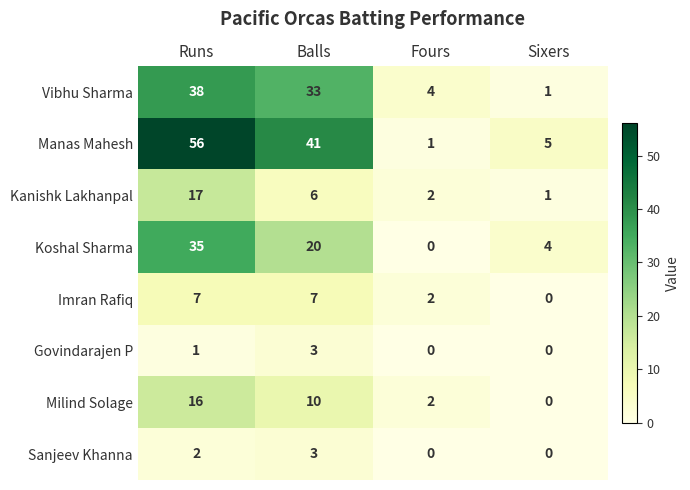

Is it true that Imran Rafiq equals 3 at Fours?

False